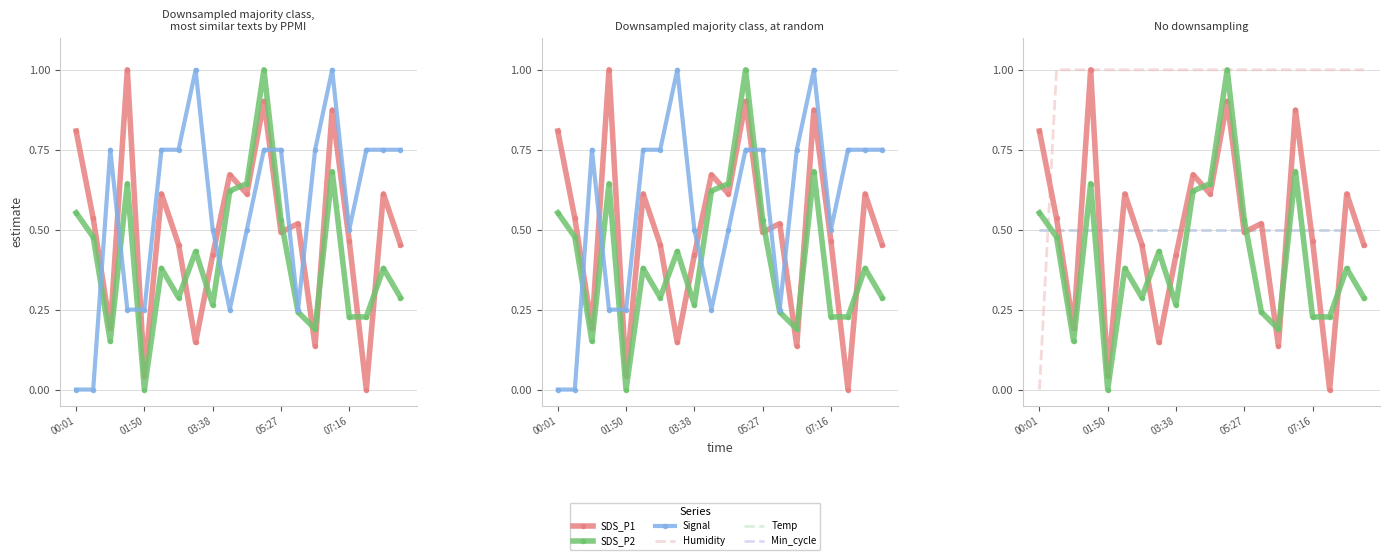

What is the difference between the maximum and minimum values in the Signal series?

1.0